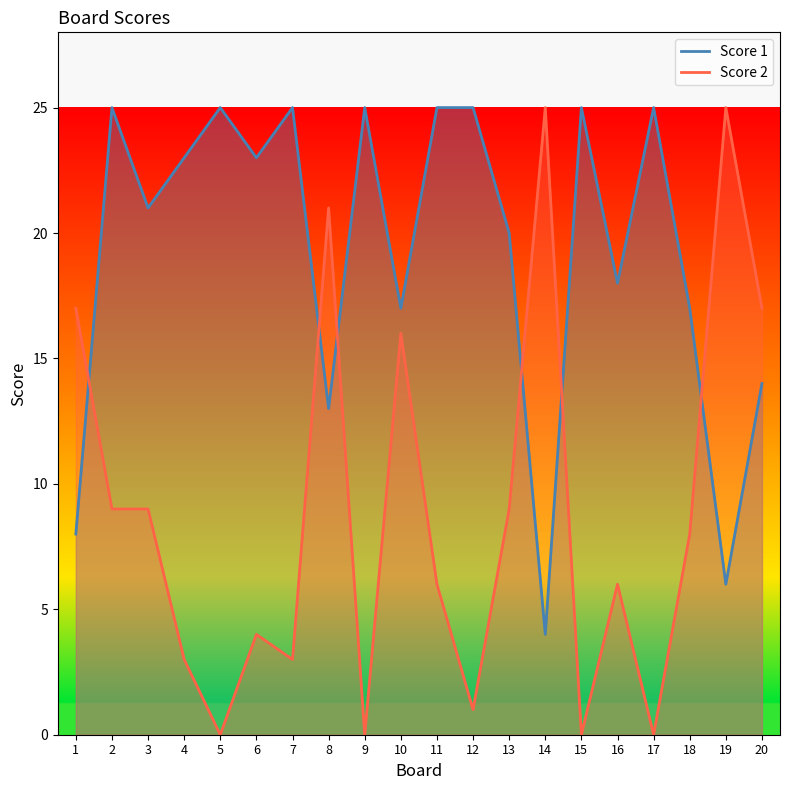

Which series has the largest total across all categories?

Score 1